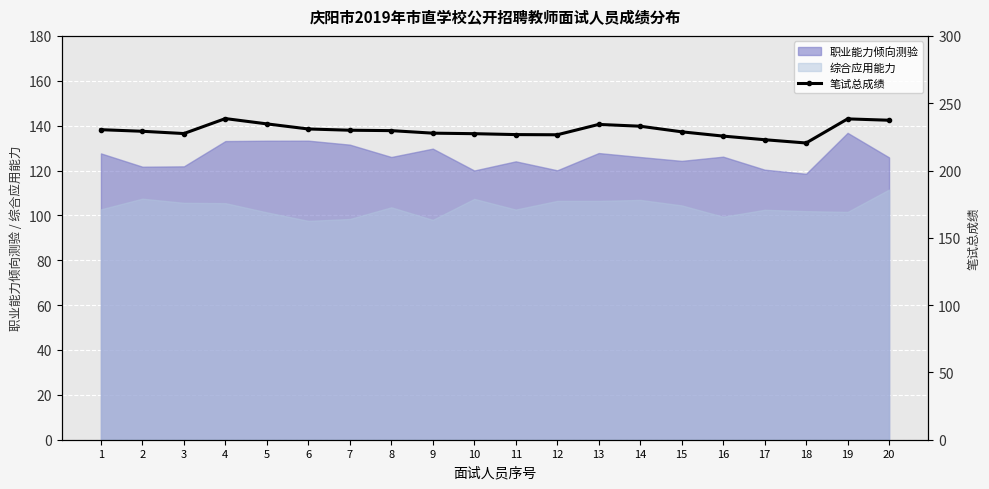

Reading left to right, list all the values displayed in this chart.

1=230.3	2=229.1	3=227.4	4=238.6	5=234.6	6=230.8	7=229.9	8=229.6	9=227.7	10=227.3	11=226.7	12=226.5	13=234.2	14=232.9	15=228.7	16=225.6	17=222.9	18=220.4	19=238.3	20=237.3